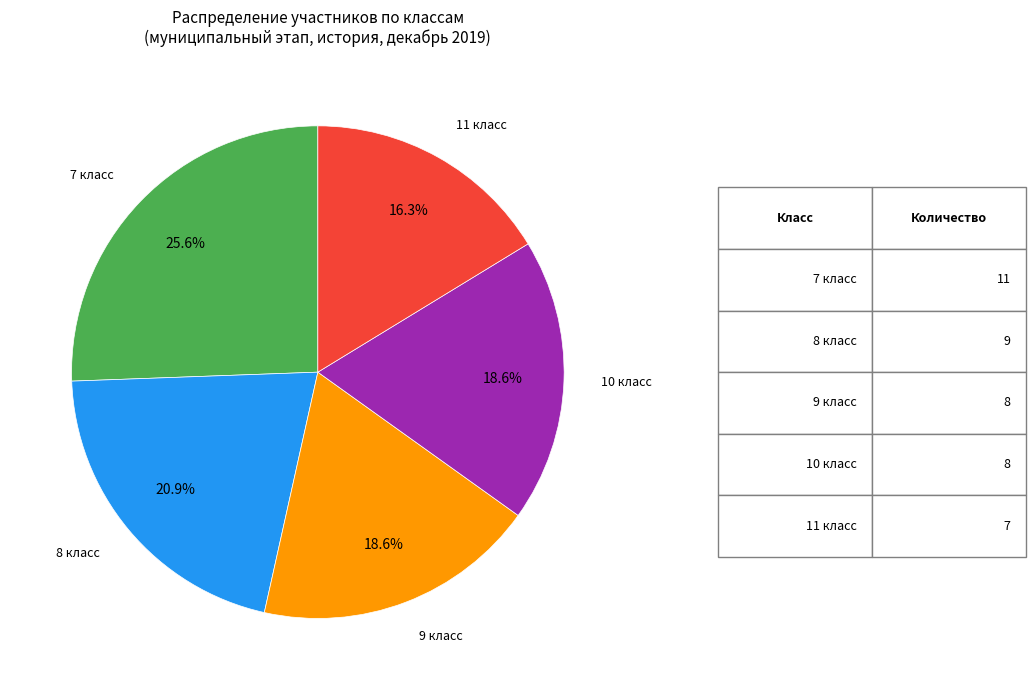

Between 9 класс and 11 класс, which is larger?

9 класс